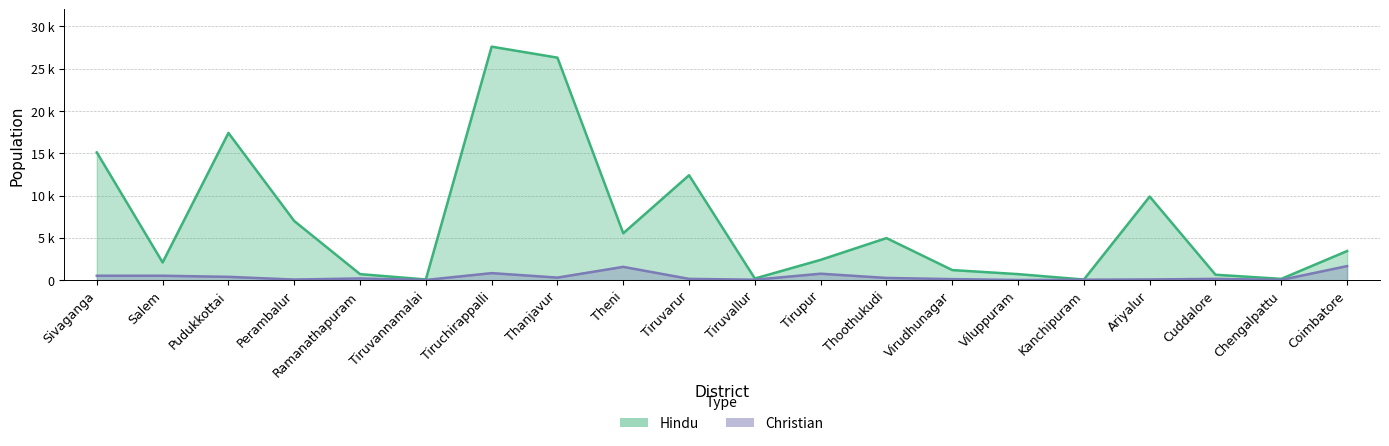

How many values in the Christian series are below 200?

10